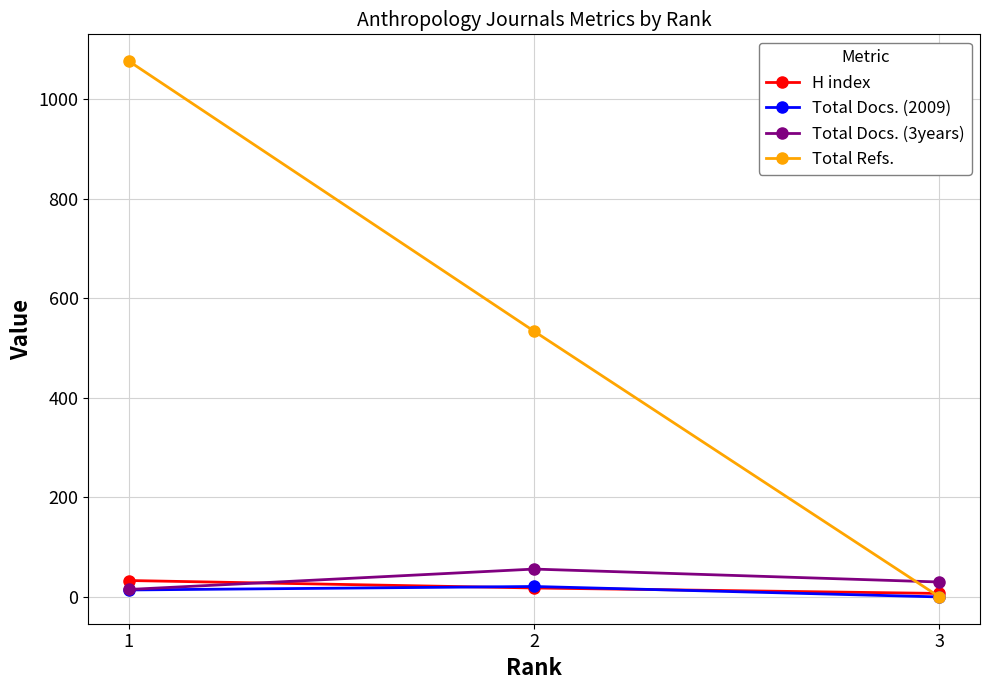

How many positive values does the Total Refs. series have?

2